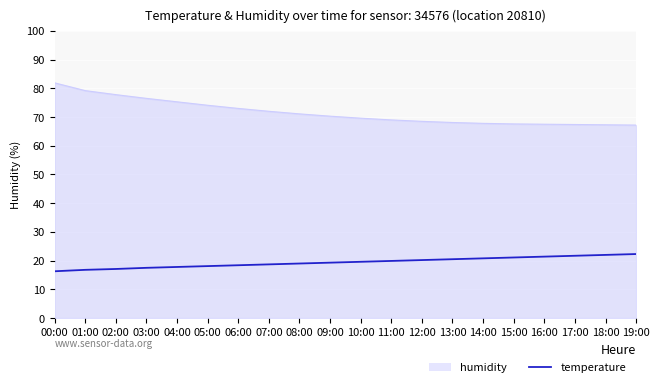

What is the difference between the maximum and minimum values in the temperature series?

6.0